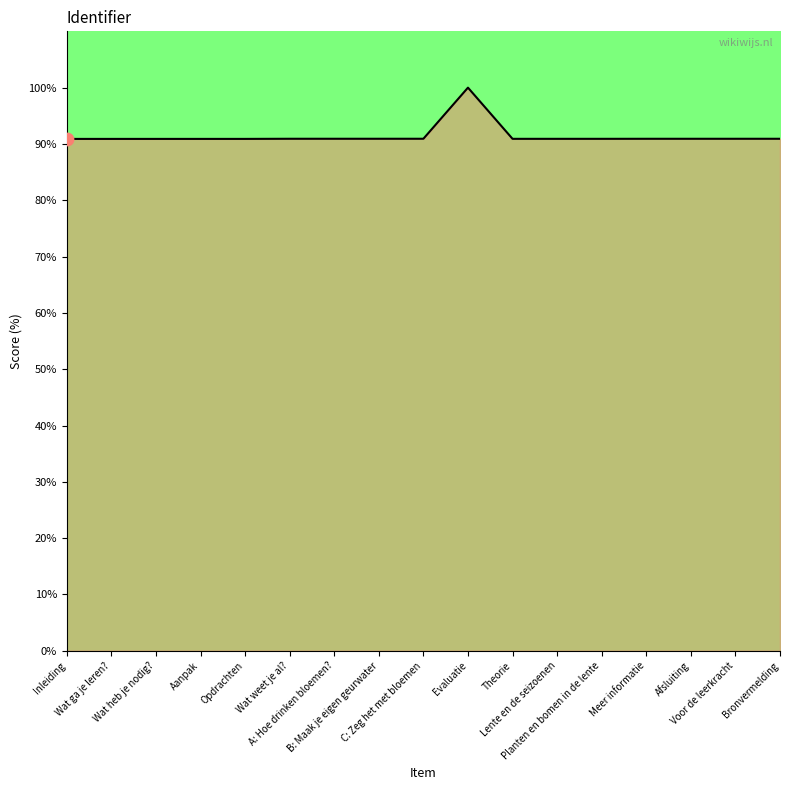

What is the ratio of the value at Evaluatie to the value at Aanpak?

1.1